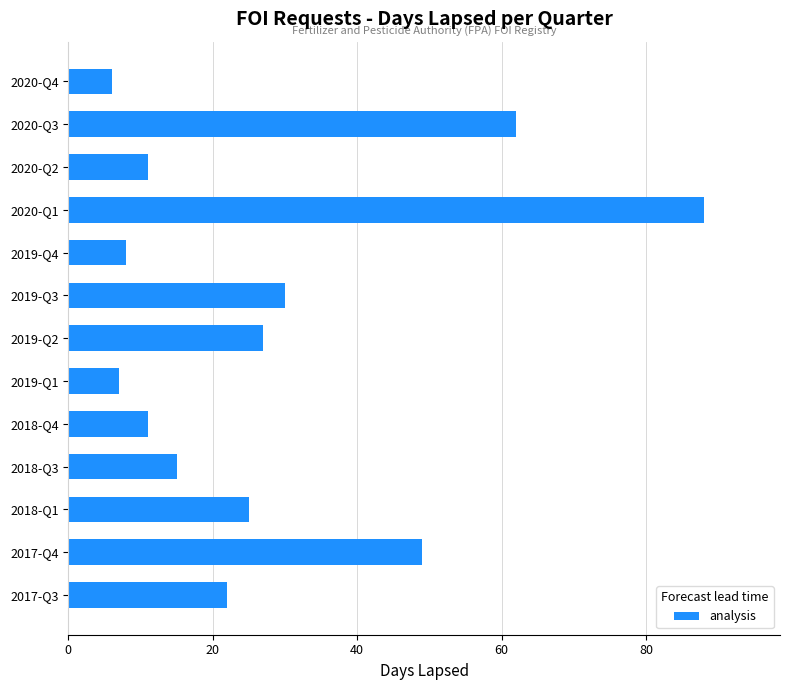

The value at 2018-Q4 is 17. True or false?

False